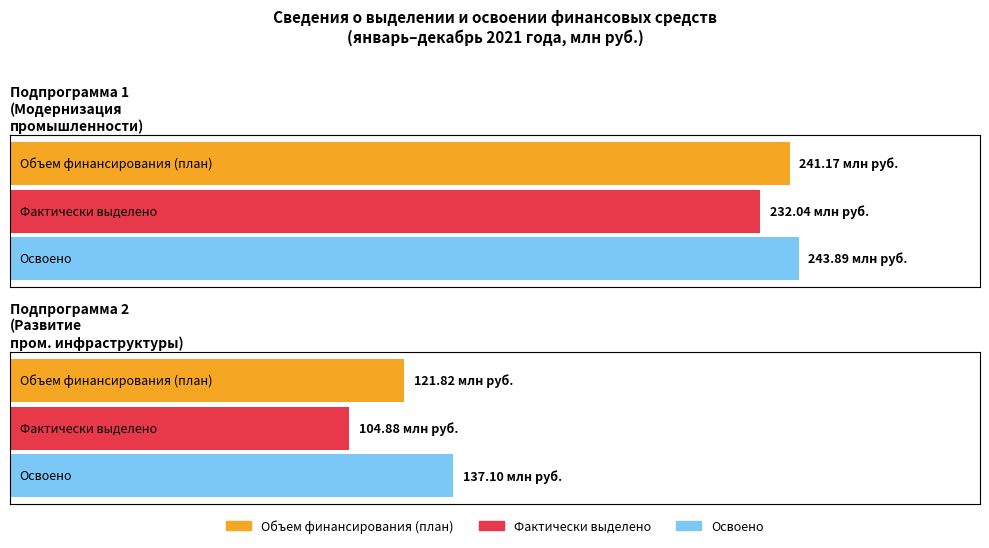

How many series are shown in this chart?

3